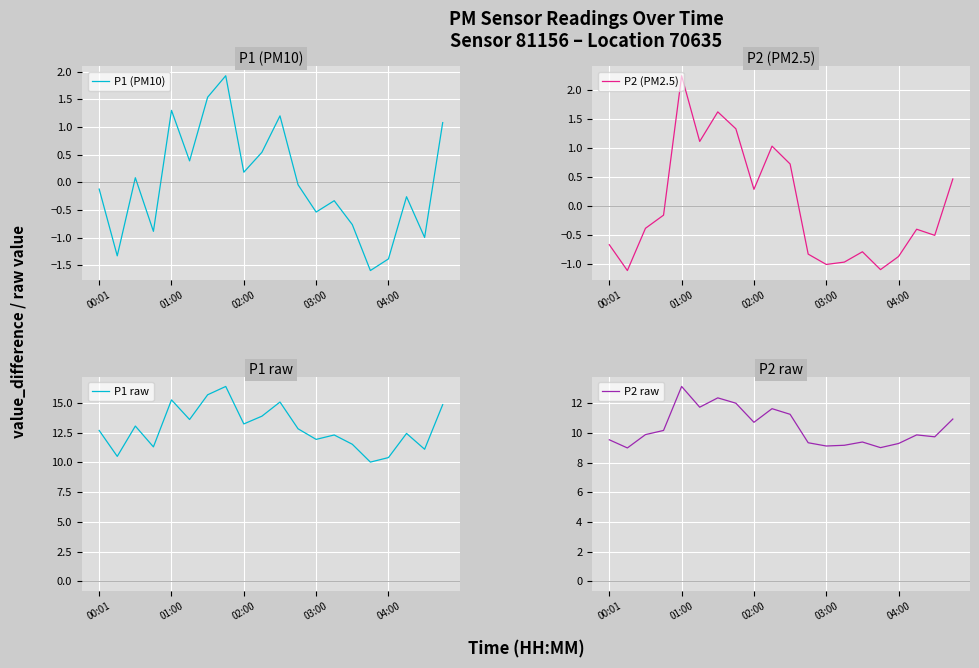

Between 15 and 00:01, which is larger?

00:01